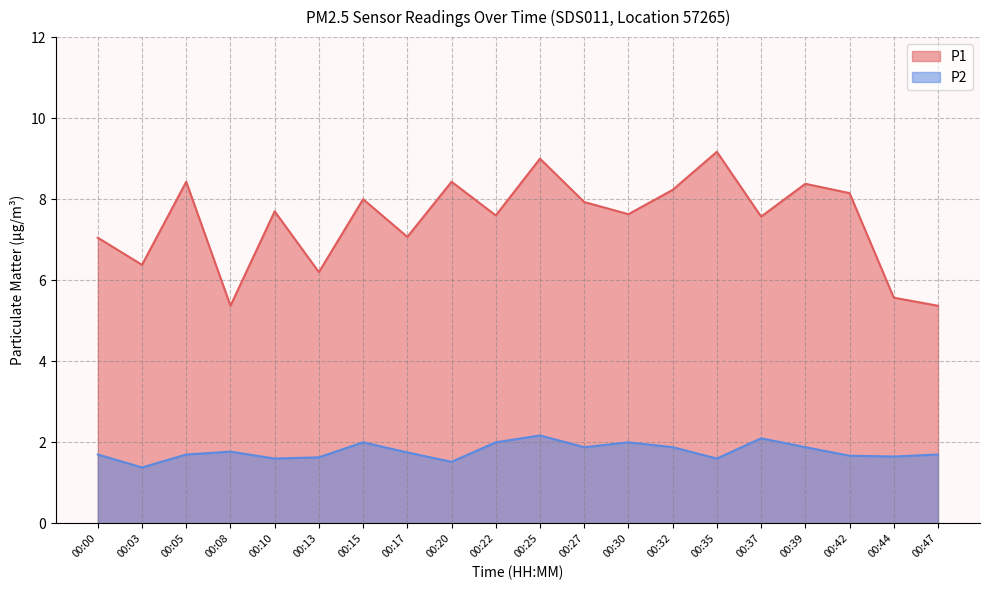

Which series has the widest spread of values?

P1